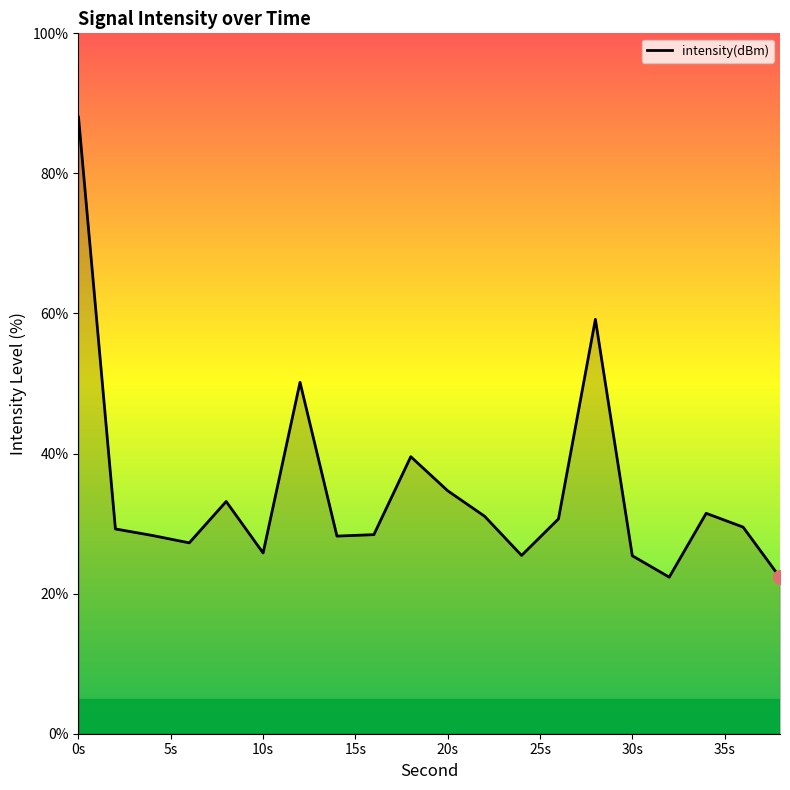

True or false: the data has more than 2 interior local peaks.

True